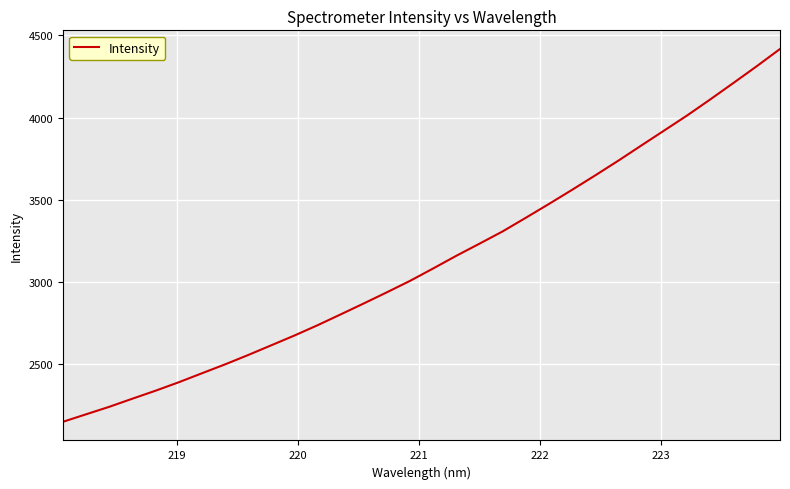

Reading left to right, transcribe all the data shown in this chart.

2149.3	2195.0	2240.5	2289.9	2338.5	2389.8	2444.3	2498.5	2555.5	2614.8	2674.2	2736.9	2802.9	2869.6	2937.5	3007.0	3082.5	3159.5	3233.0	3307.6	3390.4	3474.4	3560.3	3648.0	3737.6	3830.3	3922.5	4014.8	4112.4	4212.2	4313.1	4417.4